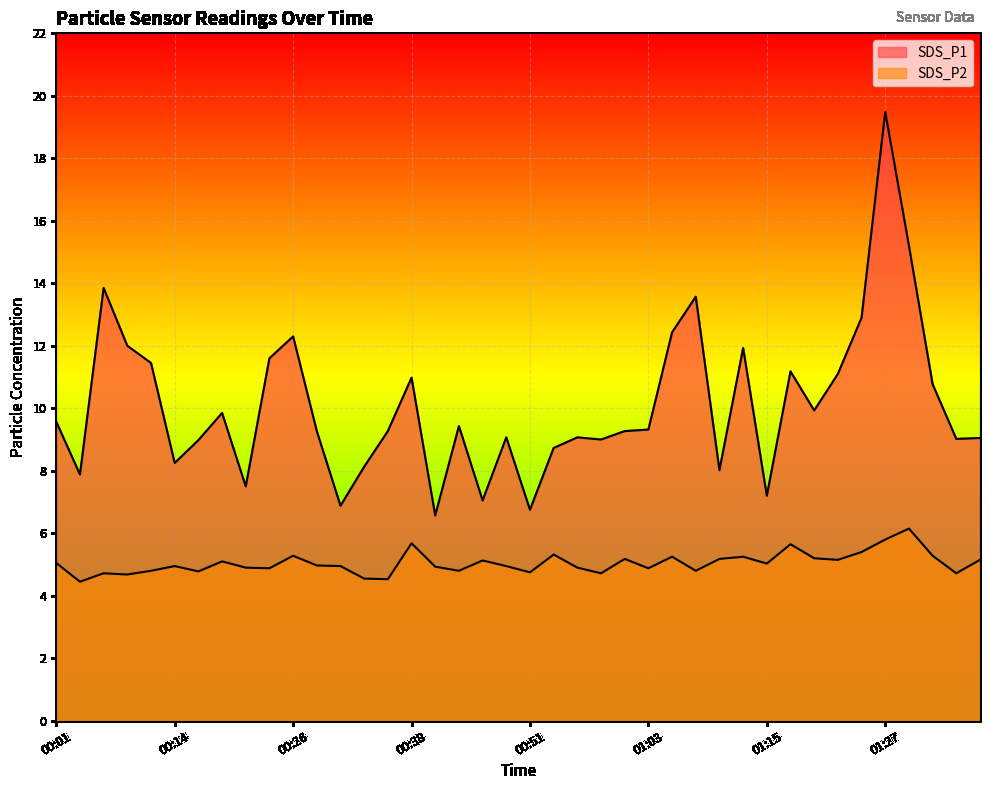

What value does the SDS_P1 series have at 00:53?

8.7